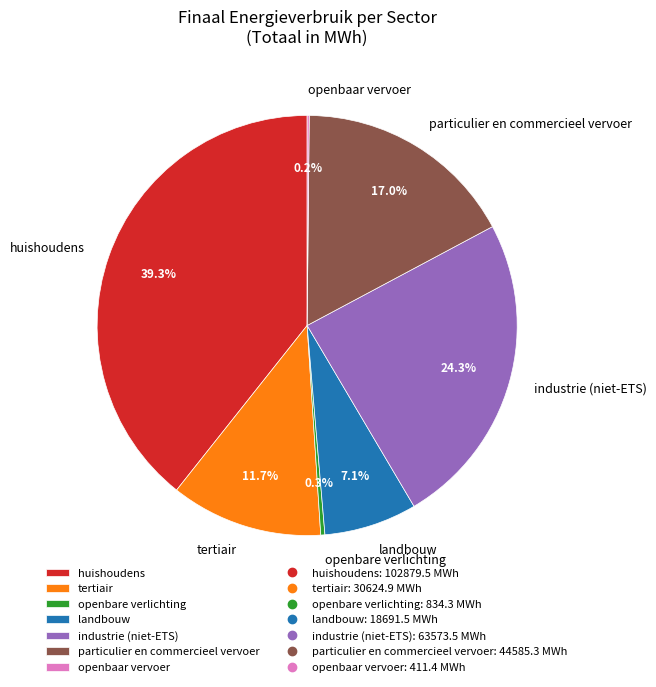

Does particulier en commercieel vervoer represent more than half of the total?

No